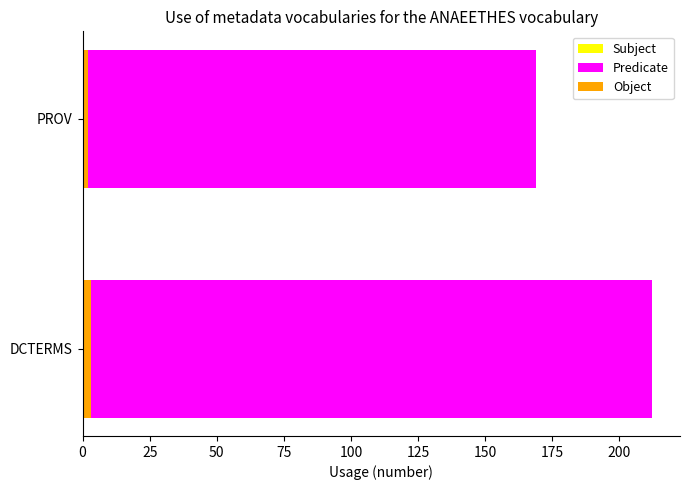

Count the number of data series in this chart.

3